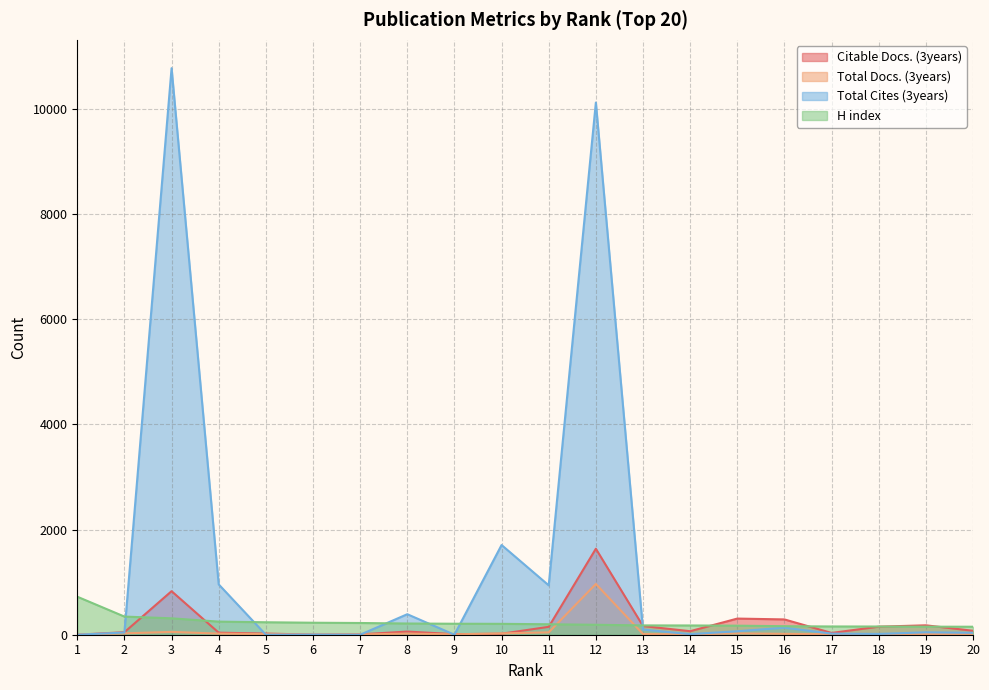

At which category is the sum across all series the highest?

12